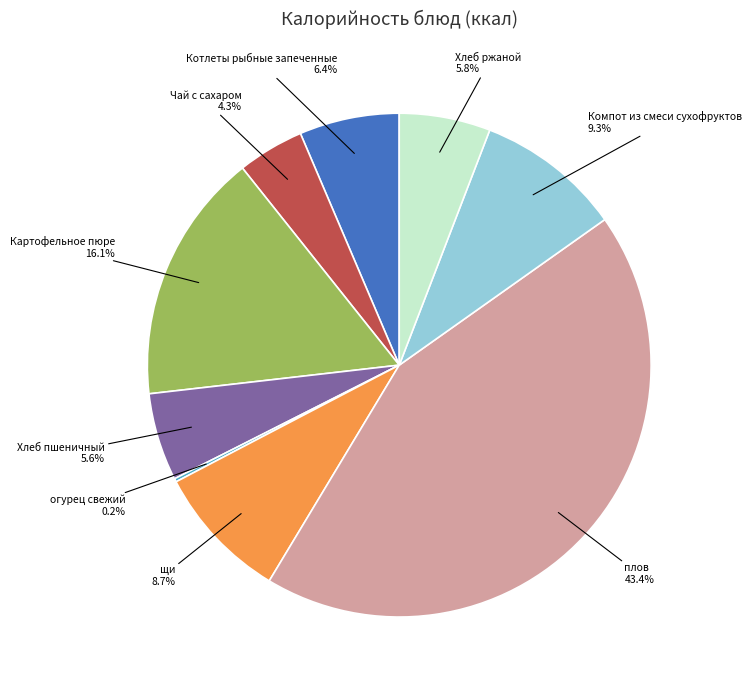

Is there any slice that represents more than half of the pie?

No